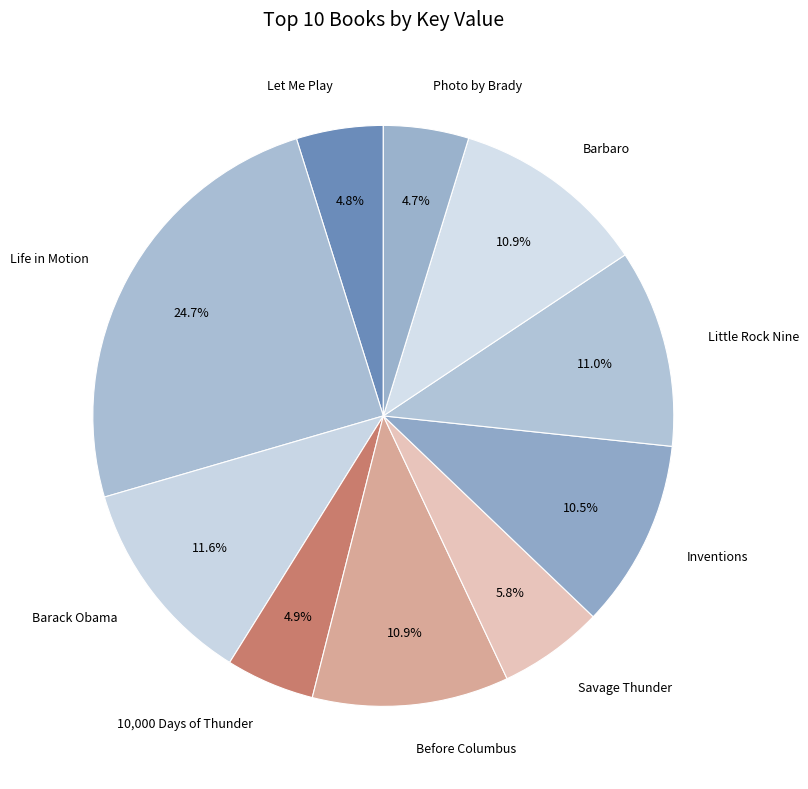

Rank the categories by value from highest to lowest.

Life in Motion, Barack Obama, Little Rock Nine, Before Columbus, Barbaro, Inventions, Savage Thunder, 10,000 Days of Thunder, Let Me Play, Photo by Brady